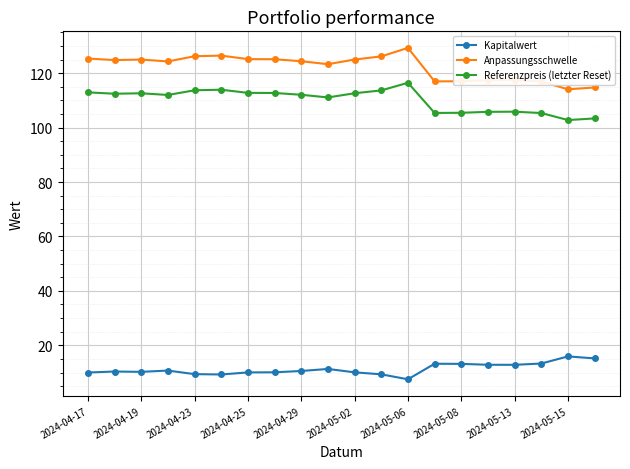

What is the value of the Kapitalwert point at the 19th from the left?

15.9